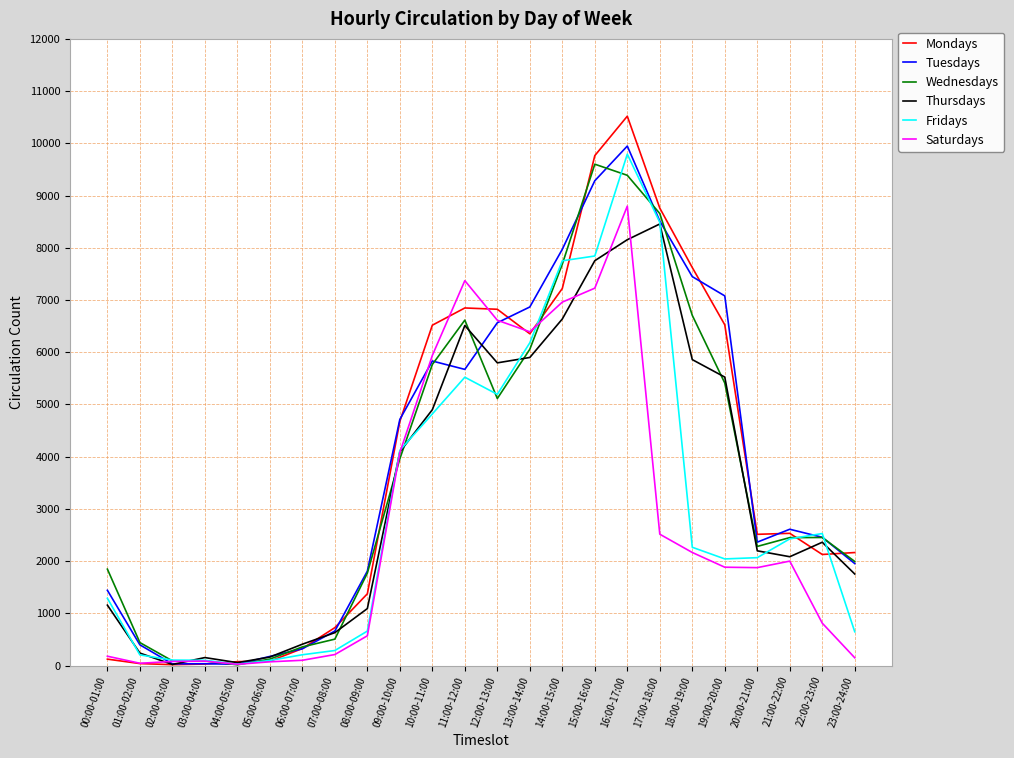

What is the spread (max minus min) of values at 21:00-22:00?

610